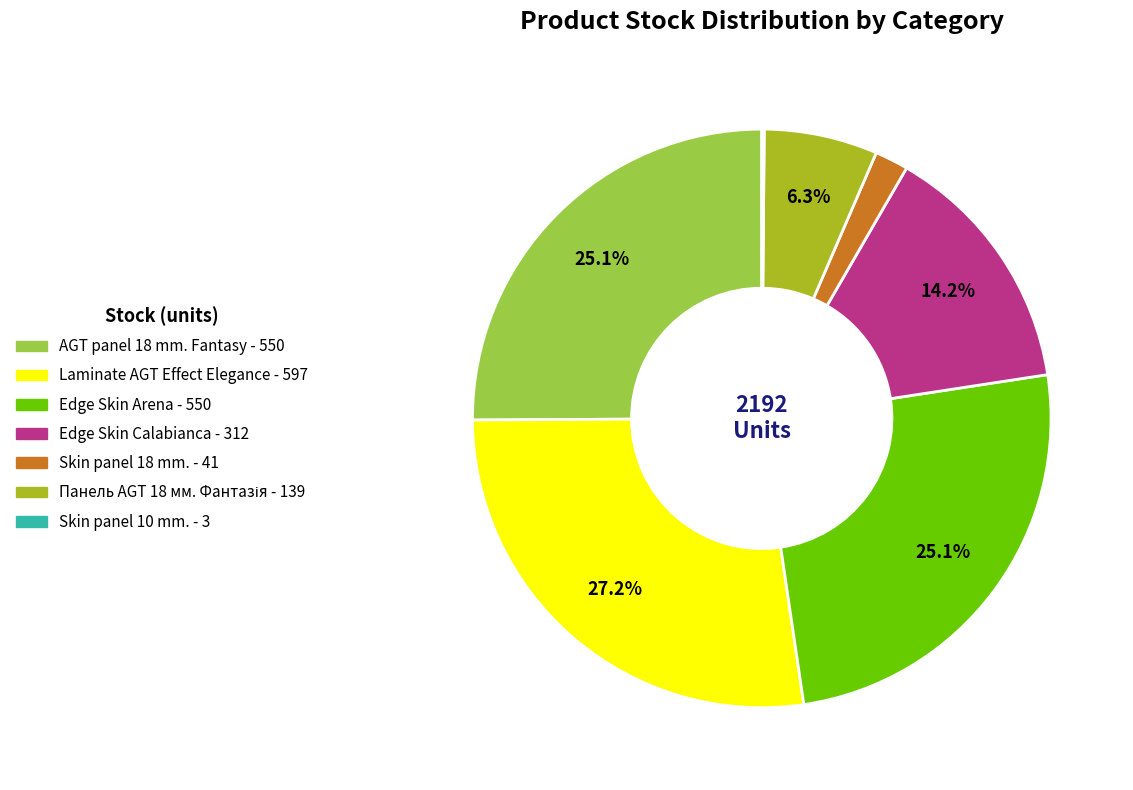

Is there any slice that represents more than half of the pie?

No